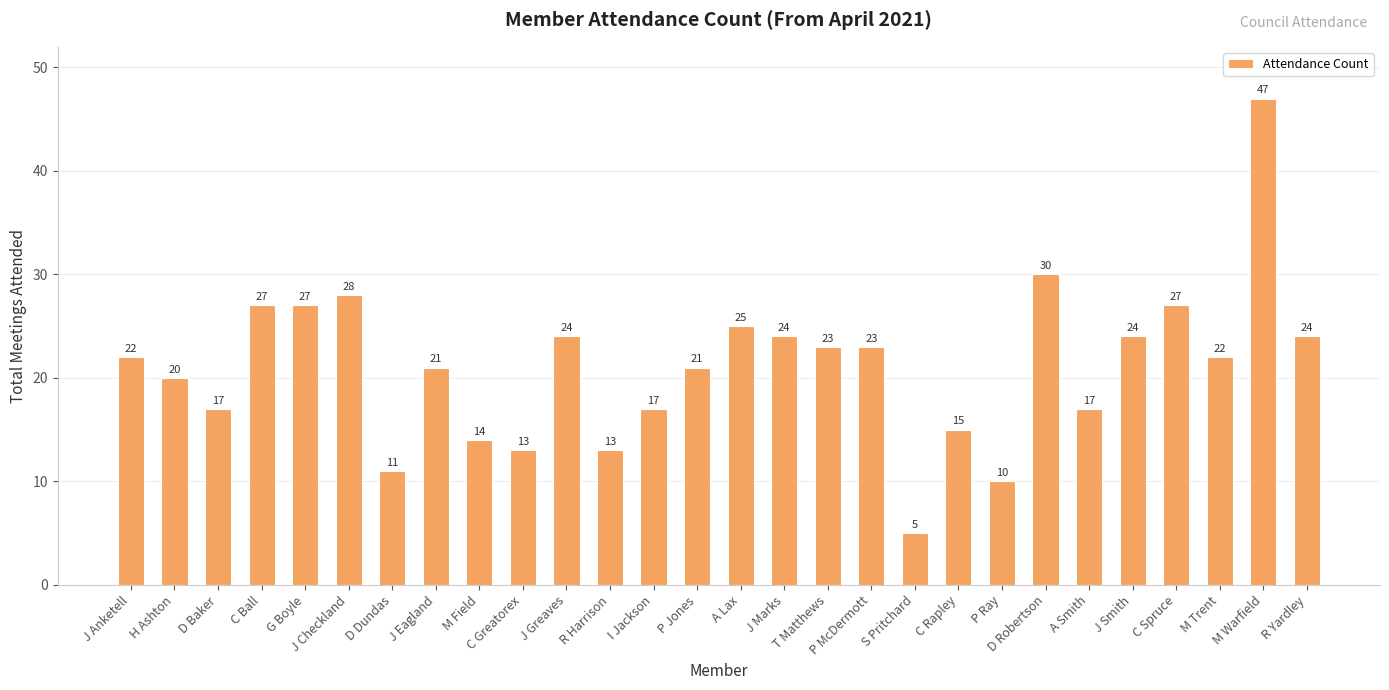

Which label corresponds to the largest value in the chart?

M Warfield